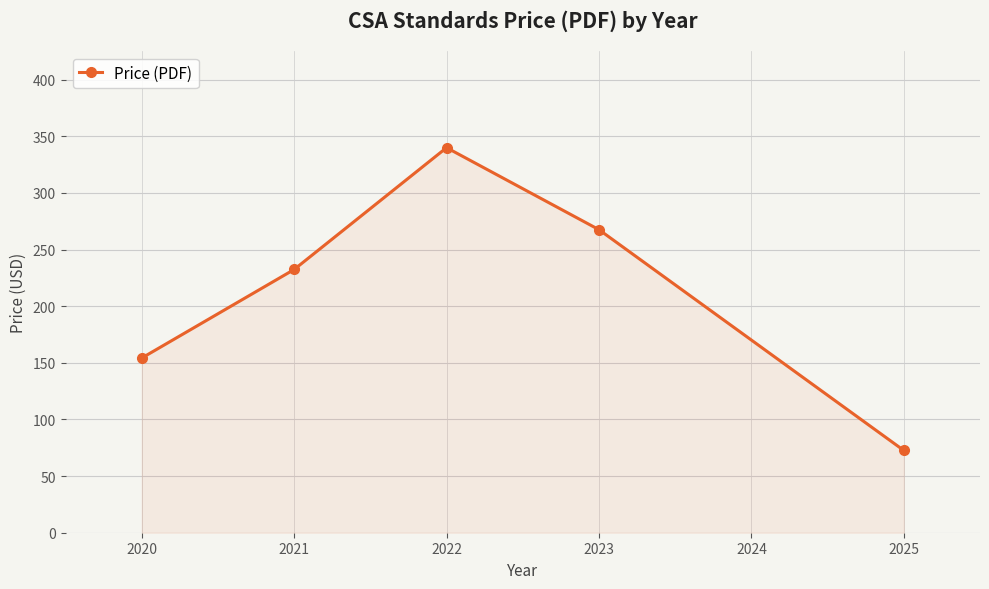

What is the difference between the maximum and minimum values?

267.3